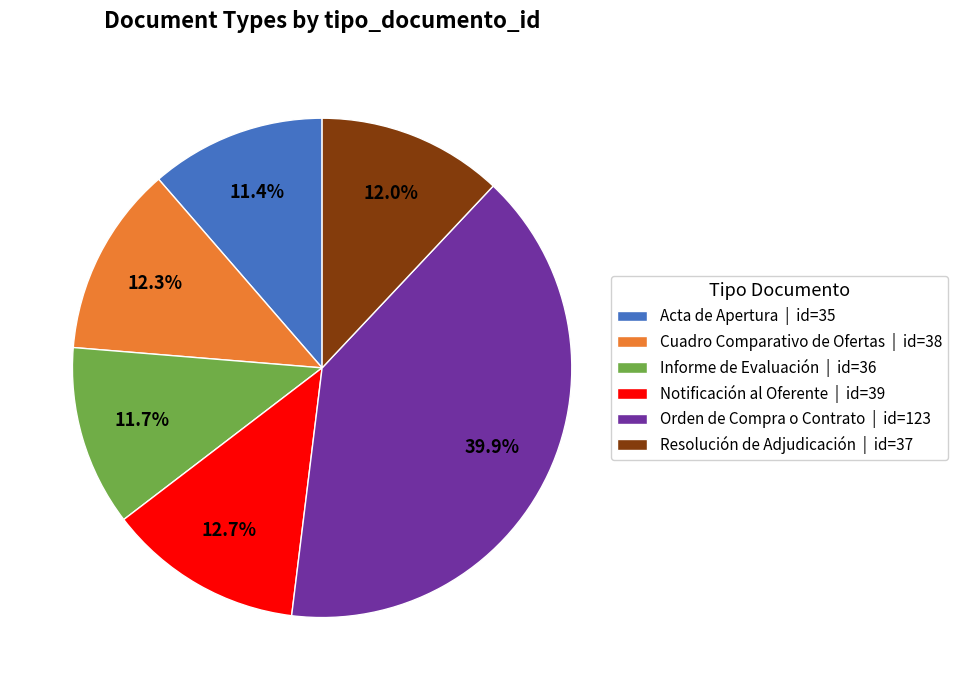

How many segments does this pie chart have?

6